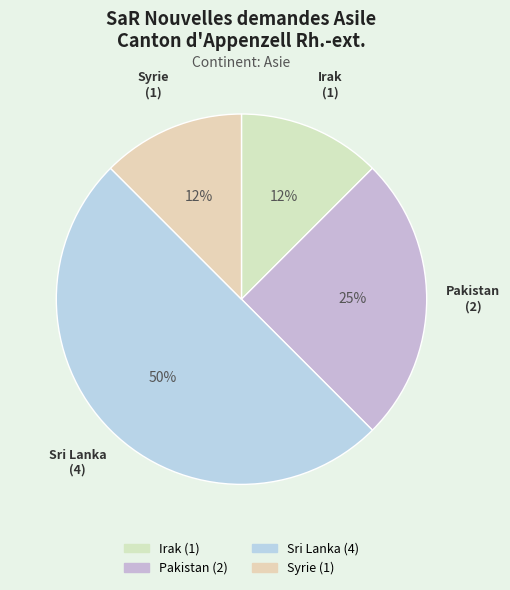

What is the ratio of the value at Sri Lanka to the value at Pakistan?

2.0